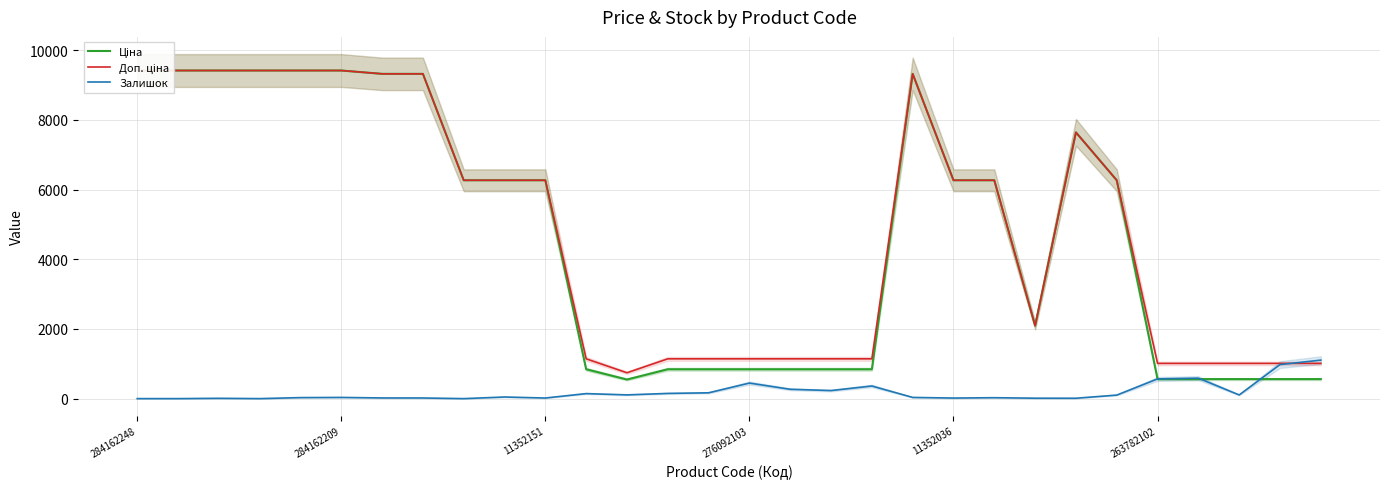

What are all the series names shown in the legend?

Ціна, Доп. ціна, Залишок